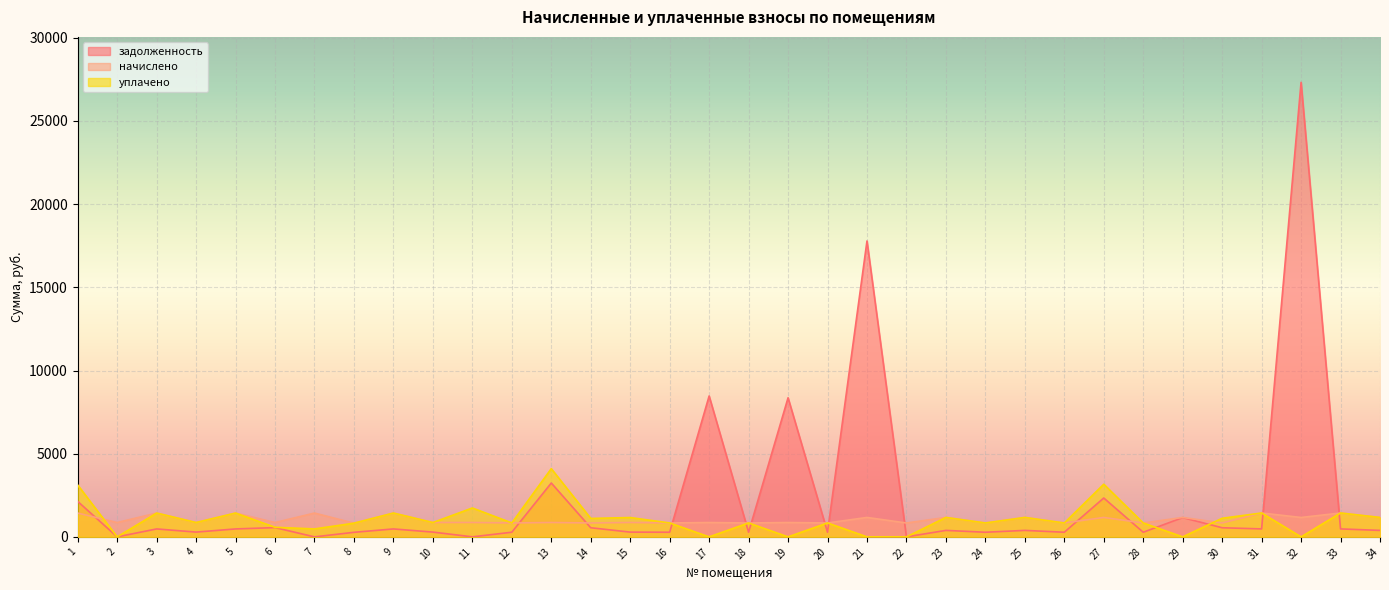

The начислено series shows 1168.0 at 21. True or false?

True